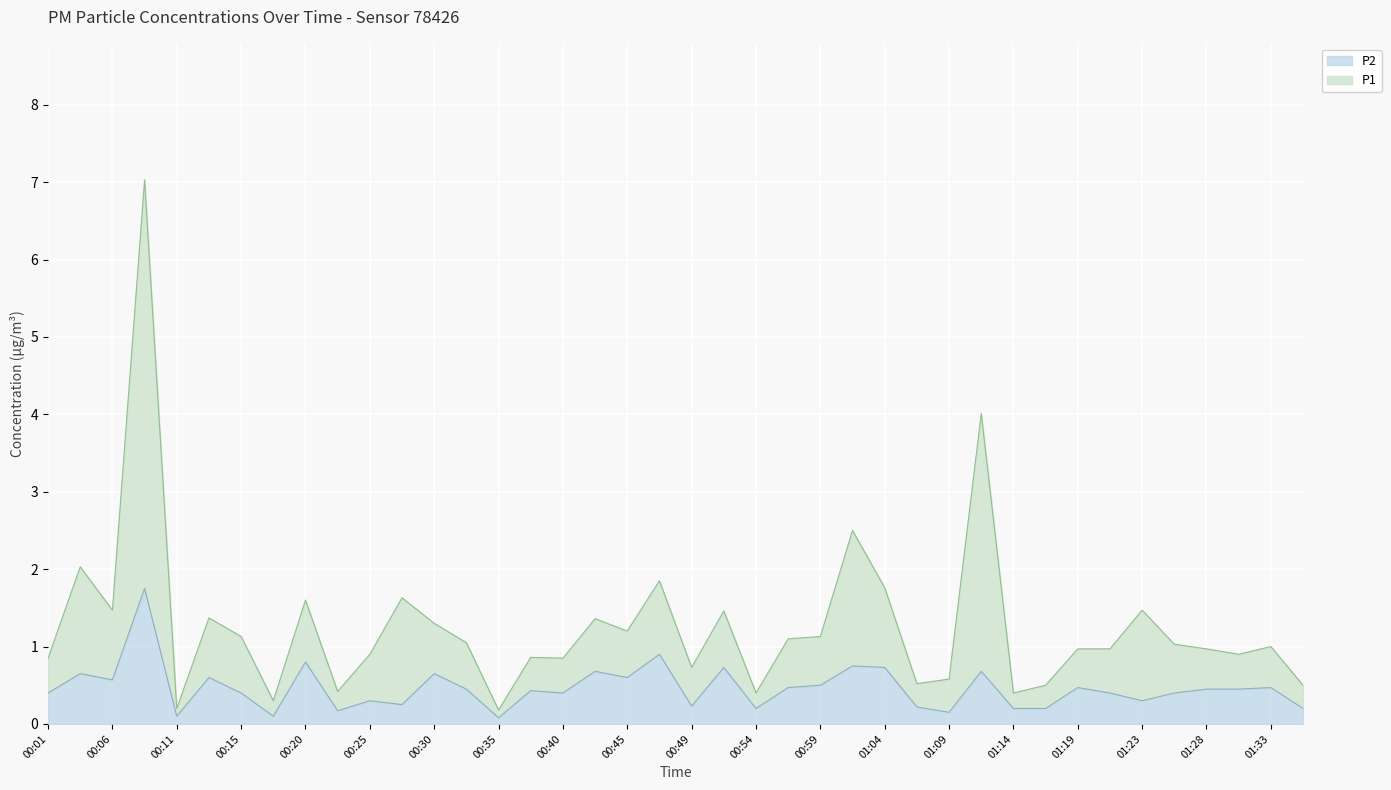

At which category does P2 reach its first local peak?

00:03